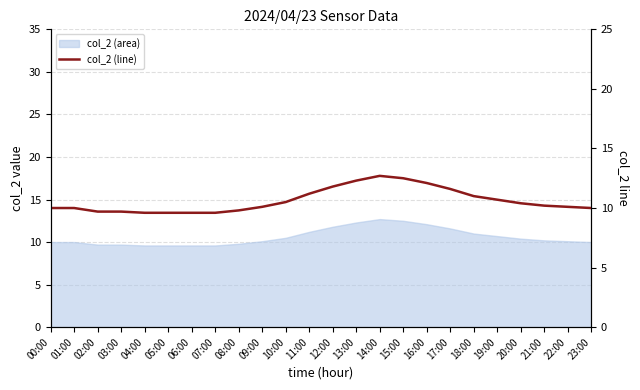

At which category does the data reach its first local peak?

14:00